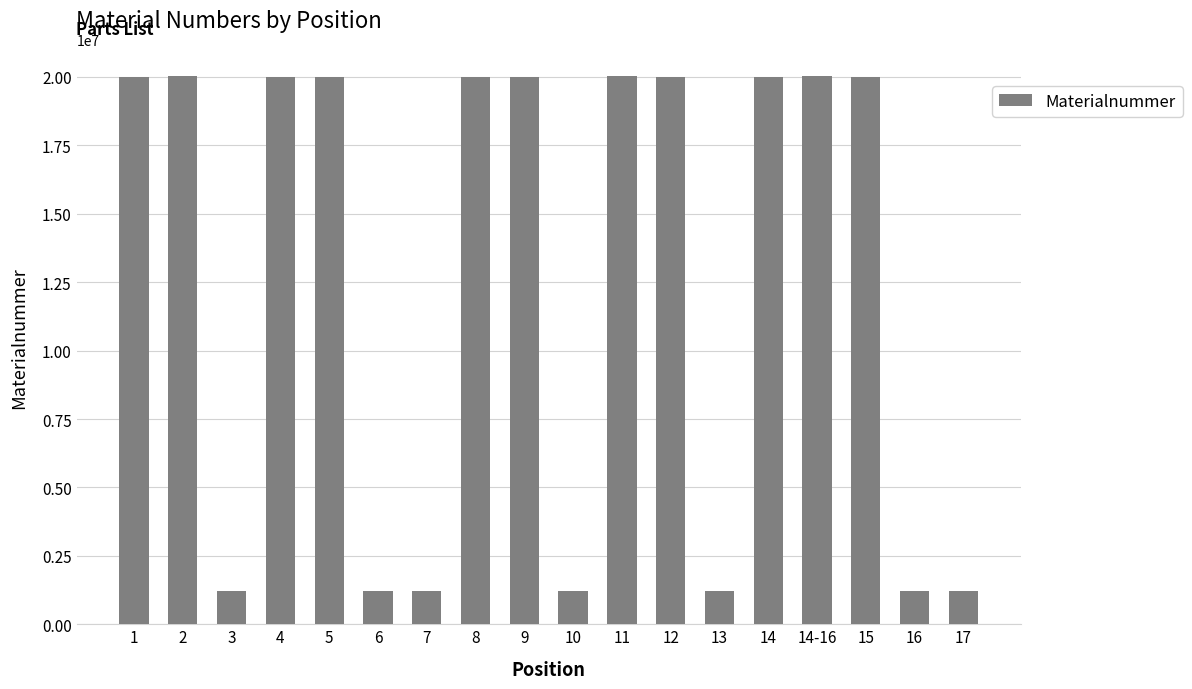

How many bars are there in total?

18